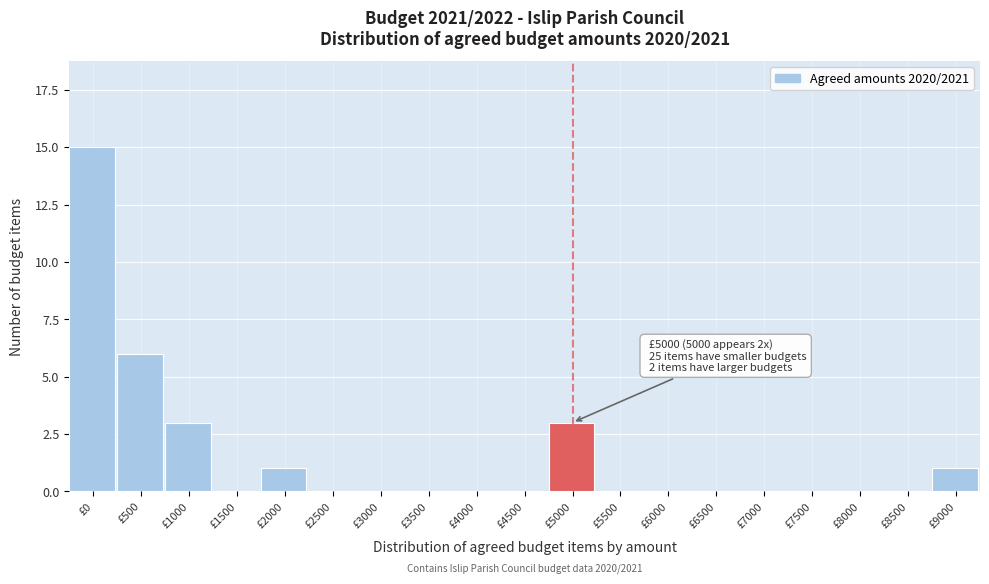

Reading left to right, extract all data points from this chart.

£0=15	£500=6	£1000=3	£1500=0	£2000=1	£2500=0	£3000=0	£3500=0	£4000=0	£4500=0	£5000=3	£5500=0	£6000=0	£6500=0	£7000=0	£7500=0	£8000=0	£8500=0	£9000=1